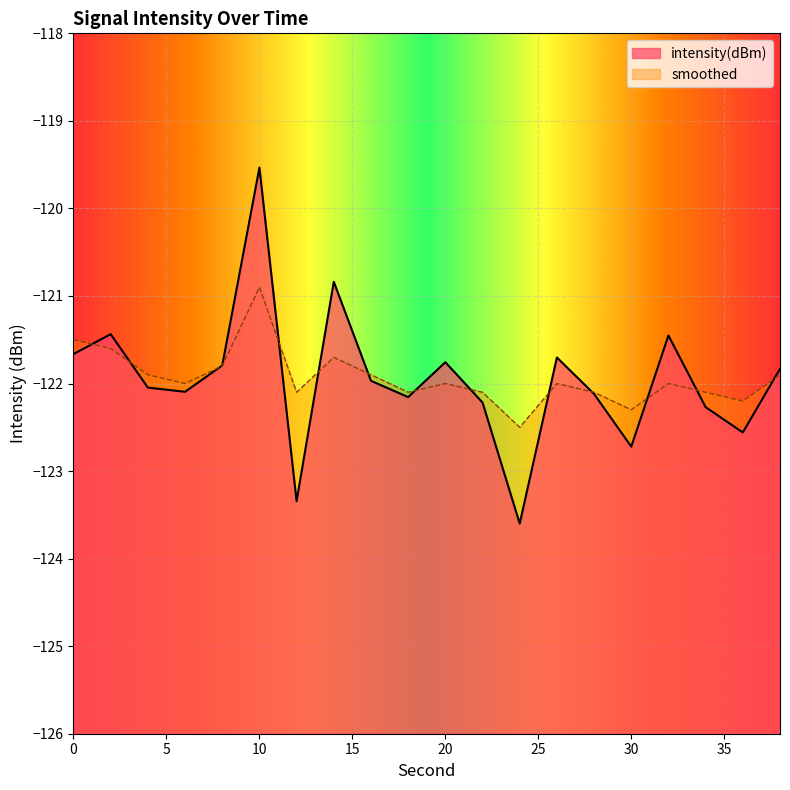

Which series has the largest range (max minus min)?

intensity(dBm)